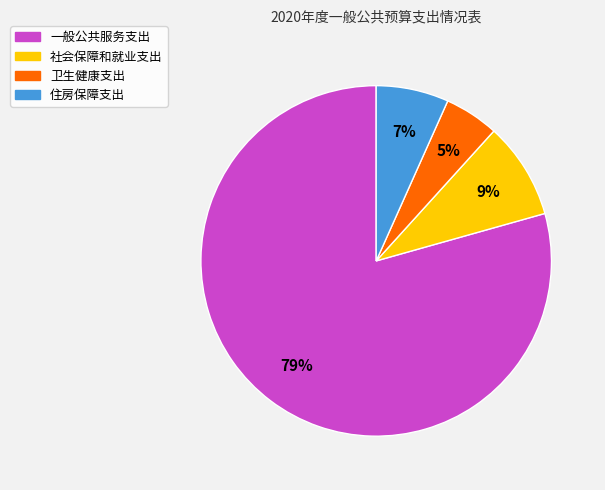

Rank the categories by value from lowest to highest.

卫生健康支出, 住房保障支出, 社会保障和就业支出, 一般公共服务支出